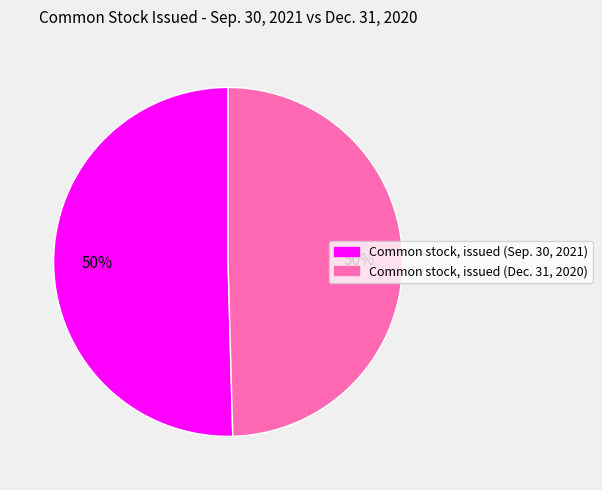

Do Common stock, issued (Dec. 31, 2020) and Common stock, issued (Sep. 30, 2021) together represent more than half of the pie?

Yes